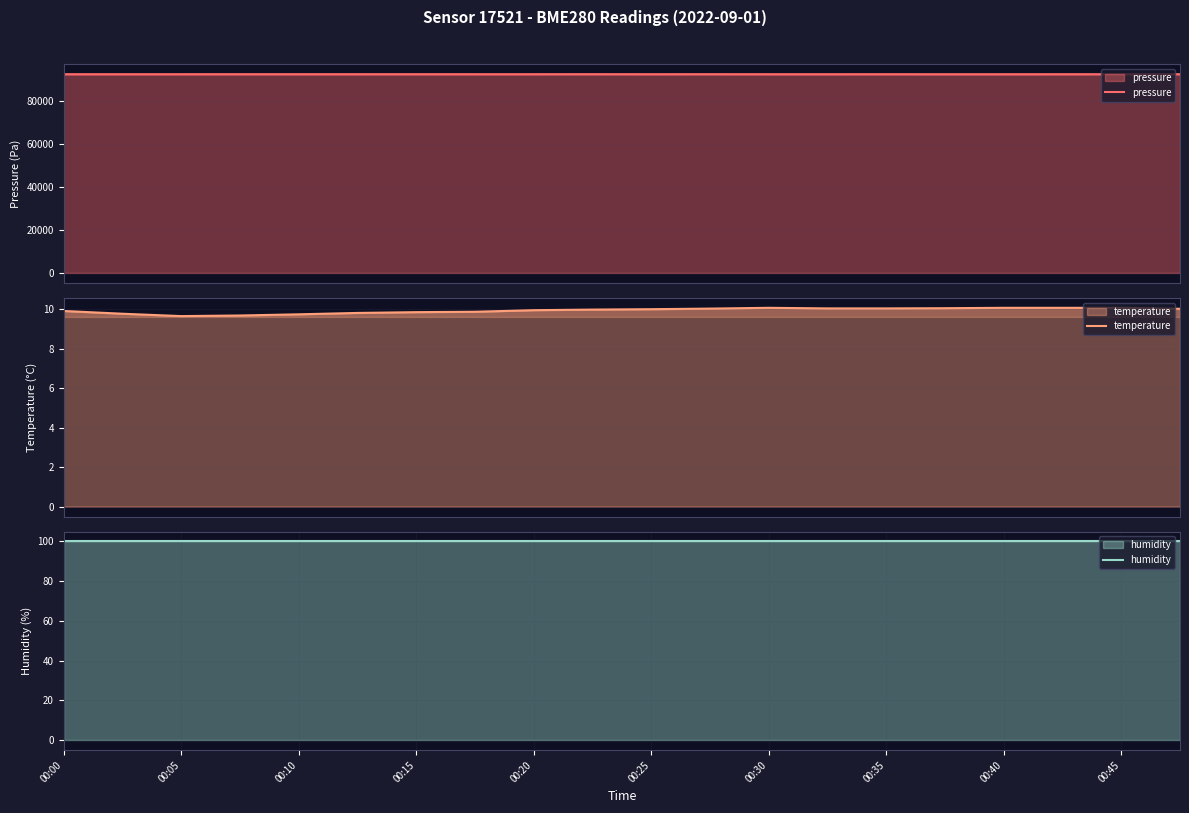

Is it true that pressure equals 64183.4 at 00:45?

False